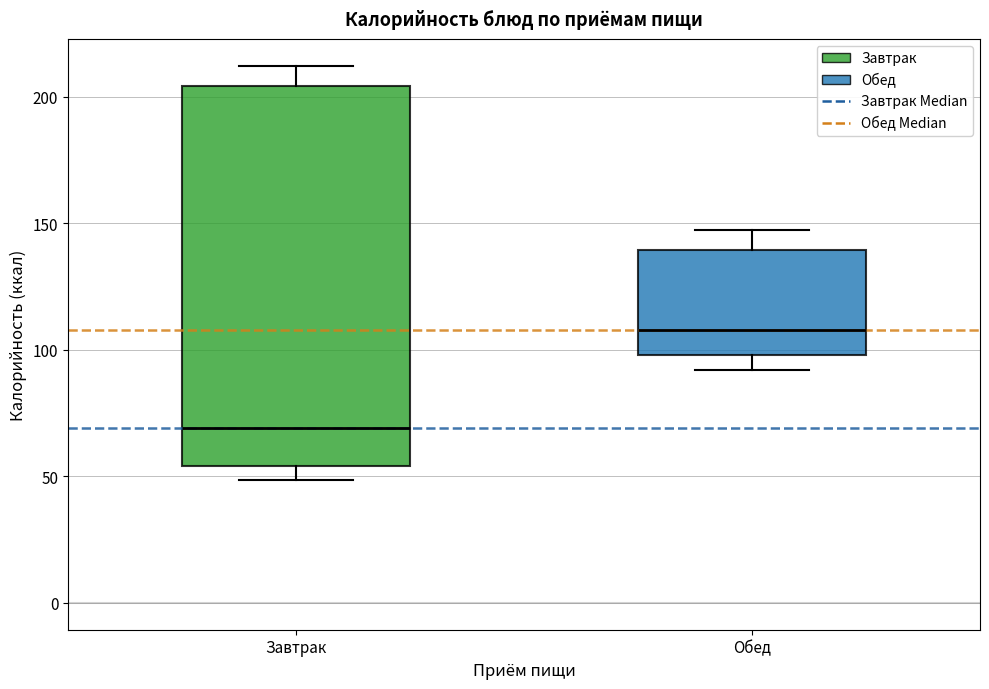

Reading left to right, read every box against the y-axis: the position of its median line, the range the box covers, and the ends of its whiskers. The values are not printed on the chart, so give them approximately, as read against the axis.

Завтрак: median 70, box 55 to 205, whiskers 50 to 210
Обед: median 110, box 100 to 140, whiskers 90 to 145